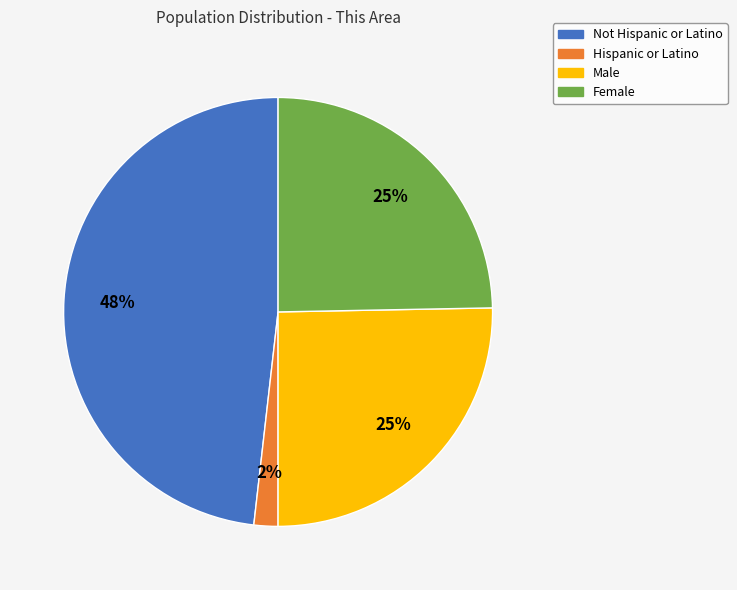

Combined, do Male and Not Hispanic or Latino account for over 50%?

Yes